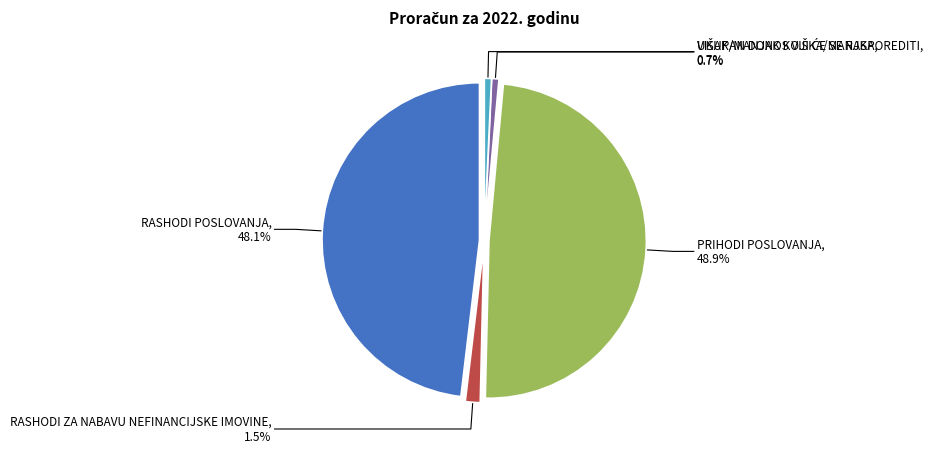

True or false: UKUPAN DONOS VIŠKA/MANJKA accounts for 11% of the total.

False